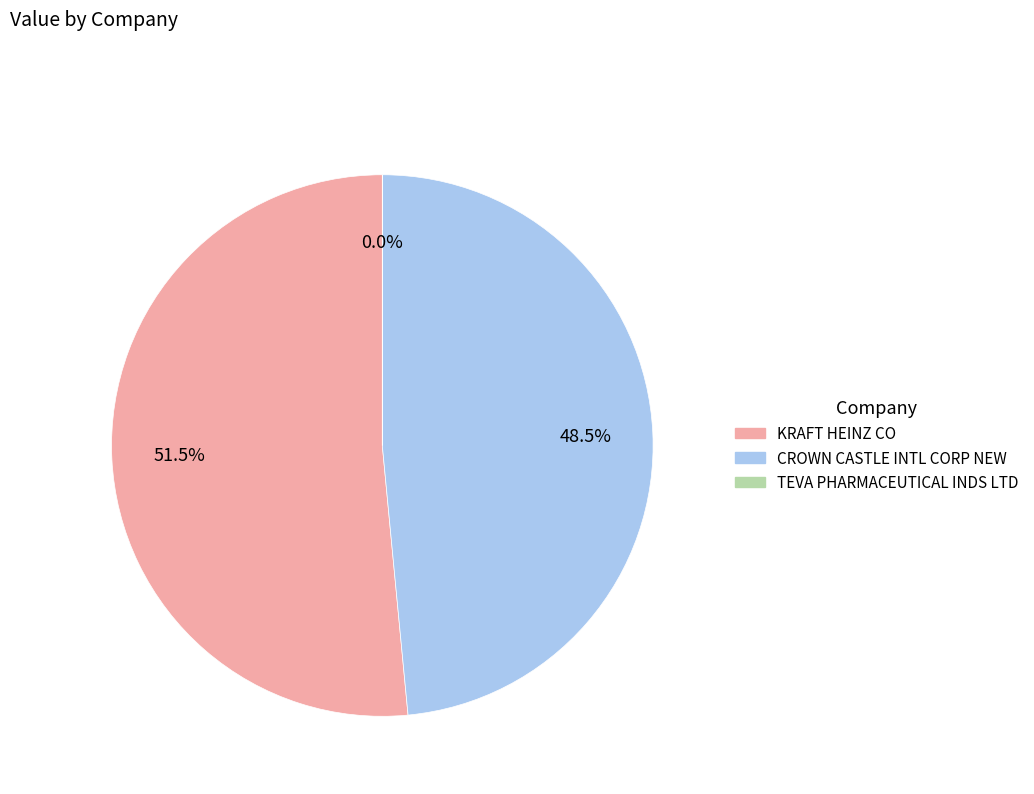

How much of the chart is everything except KRAFT HEINZ CO?

48.5%